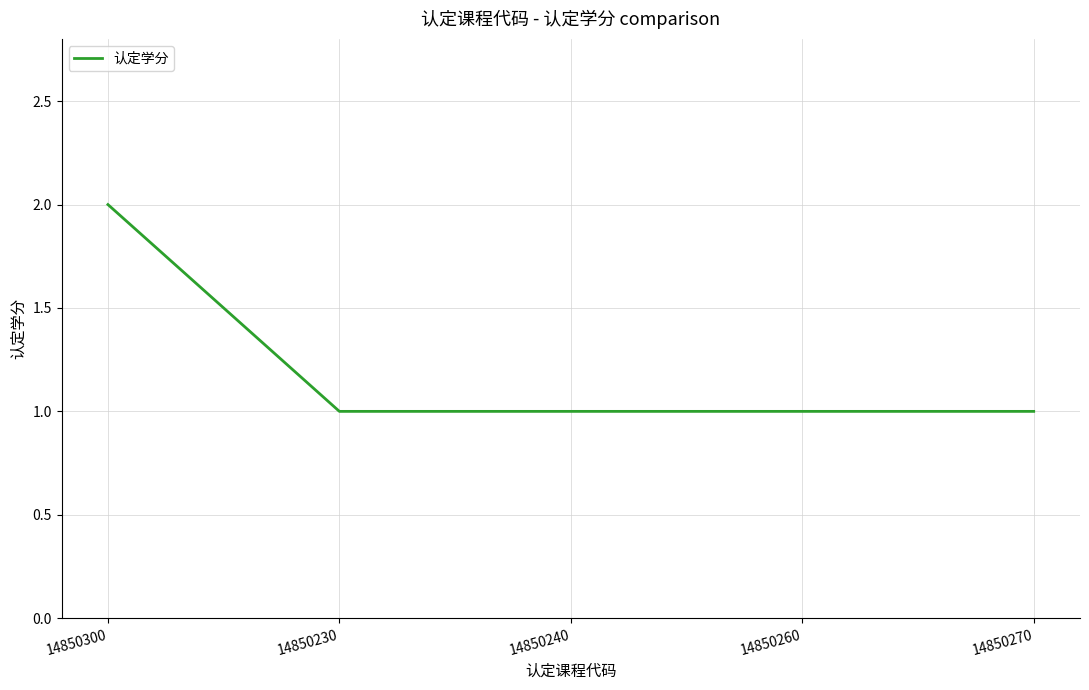

What is the difference between the values at 14850300 and 14850260?

1